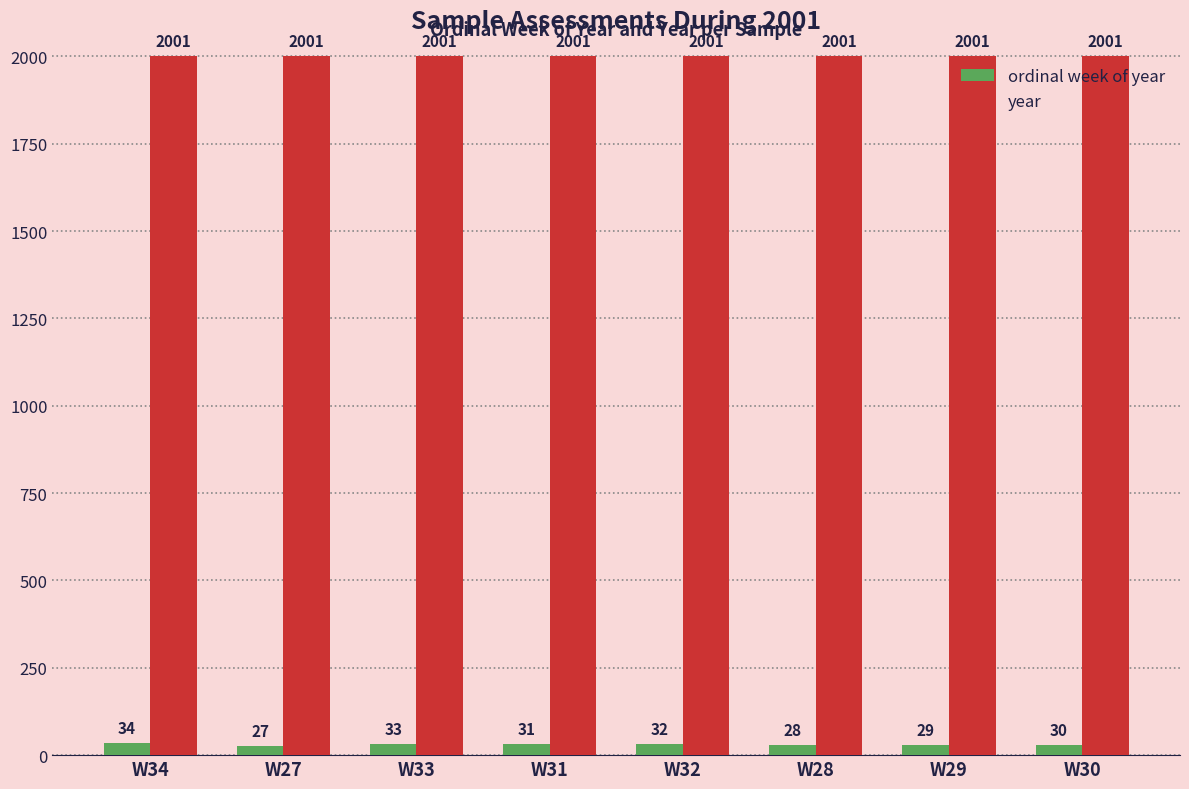

Rank the series at W34 from highest to lowest value.

year, ordinal week of year